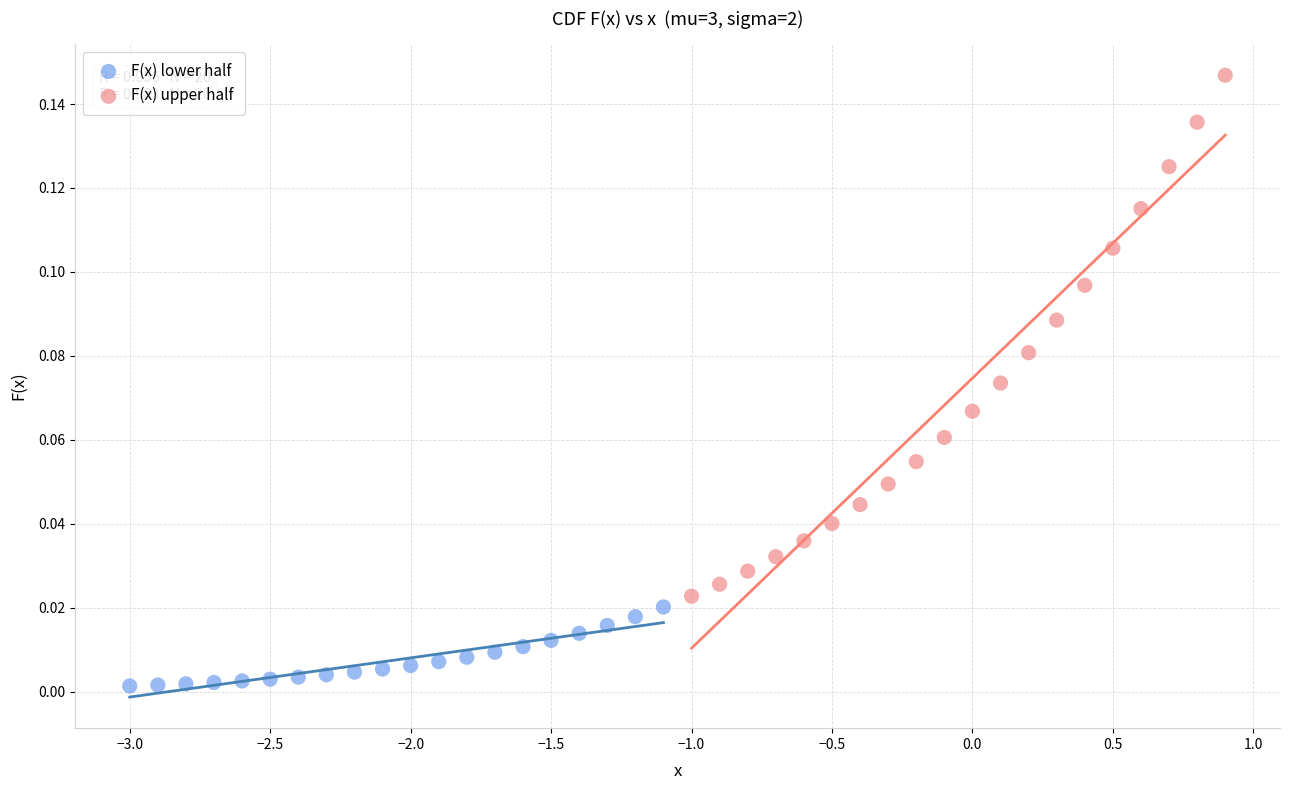

Which series contains the lowest Y value?

F(x) lower half